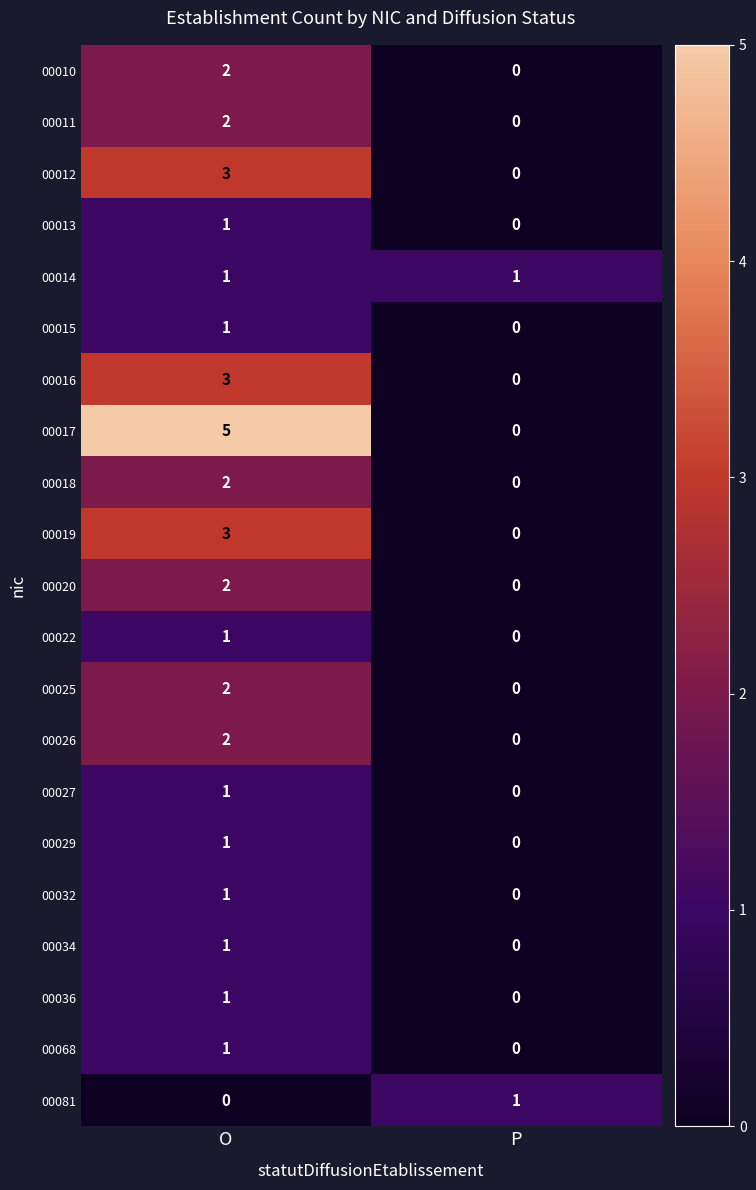

List the labels in order of 00027 value, smallest first.

P, O